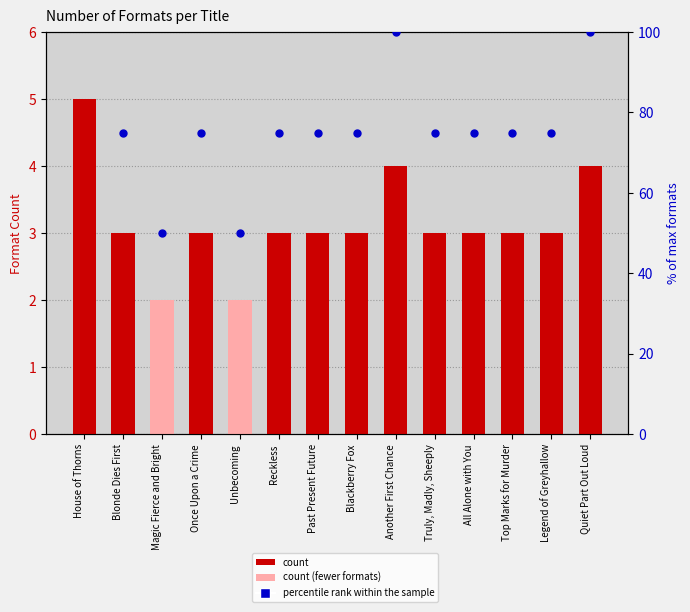

Which series reaches the maximum Y coordinate?

percentile rank within the sample